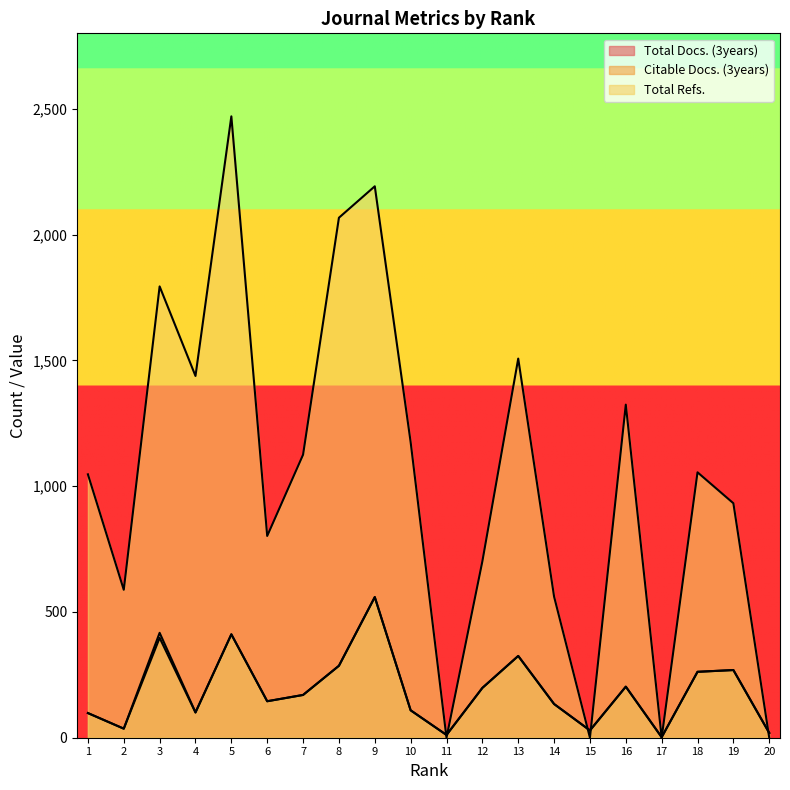

Reading left to right, transcribe all the data shown in this chart.

Total Docs. (3years): 1=98	2=36	3=417	4=101	5=411	6=145	7=170	8=286	9=559	10=109	11=11	12=198	13=325	14=134	15=29	16=203	17=2	18=262	19=269	20=19
Citable Docs. (3years): 1=98	2=36	3=397	4=100	5=411	6=145	7=170	8=286	9=559	10=109	11=11	12=198	13=325	14=134	15=29	16=203	17=2	18=262	19=269	20=19
Total Refs.: 1=1047	2=588	3=1794	4=1438	5=2470	6=802	7=1125	8=2067	9=2192	10=1175	11=0	12=701	13=1507	14=561	15=0	16=1324	17=0	18=1055	19=932	20=0